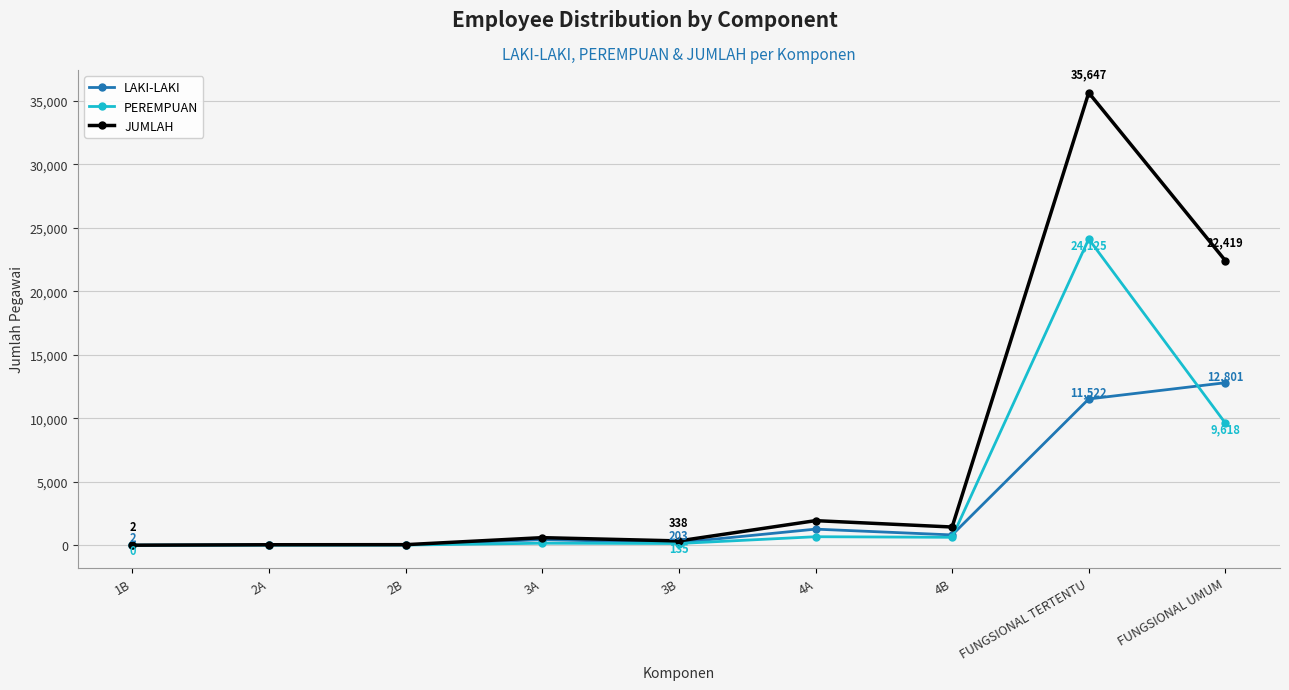

True or false: PEREMPUAN has a value of 9618 at FUNGSIONAL UMUM.

True